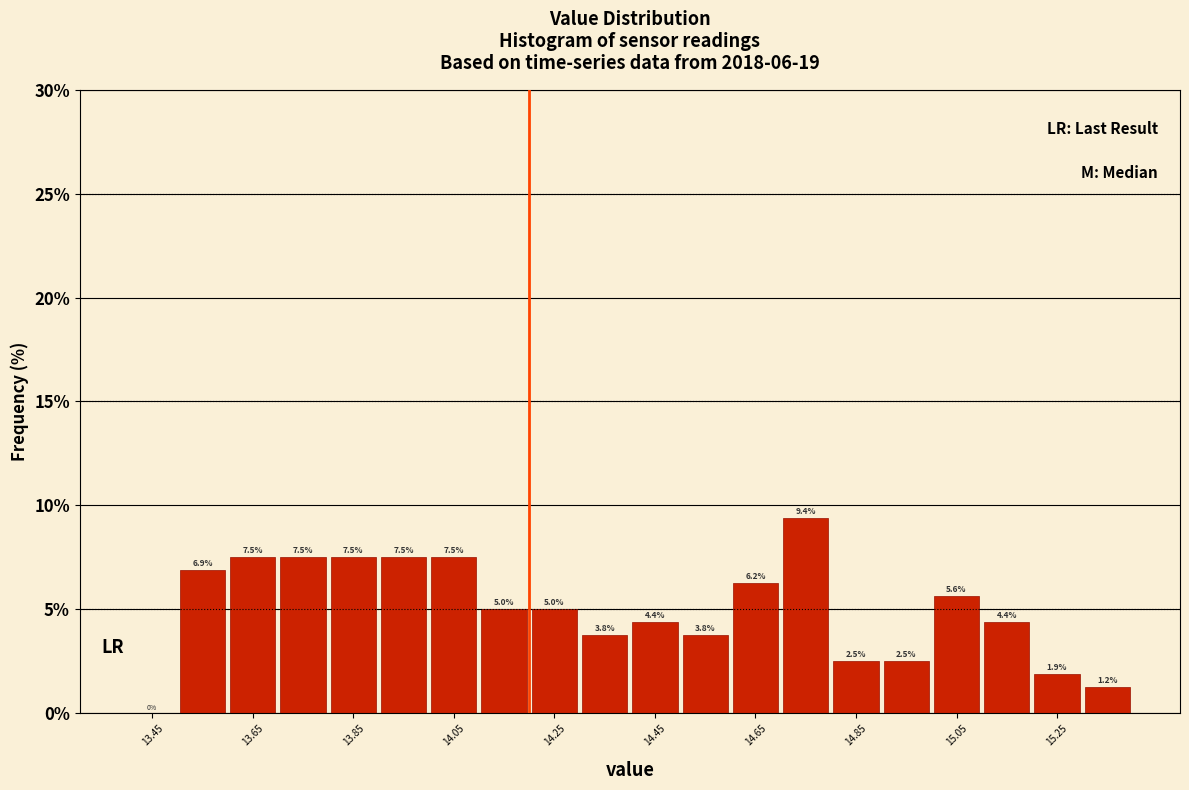

Reading left to right, transcribe this chart: for each bar, give the range it covers on the x-axis and its height.

13.4 to 13.5: 0.0
13.5 to 13.6: 6.9
13.6 to 13.7: 7.5
13.7 to 13.8: 7.5
13.8 to 13.9: 7.5
13.9 to 14.0: 7.5
14.0 to 14.1: 7.5
14.1 to 14.2: 5.0
14.2 to 14.3: 5.0
14.3 to 14.4: 3.8
14.4 to 14.5: 4.4
14.5 to 14.6: 3.8
14.6 to 14.7: 6.2
14.7 to 14.8: 9.4
14.8 to 14.9: 2.5
14.9 to 15.0: 2.5
15.0 to 15.1: 5.6
15.1 to 15.2: 4.4
15.2 to 15.3: 1.9
15.3 to 15.4: 1.2